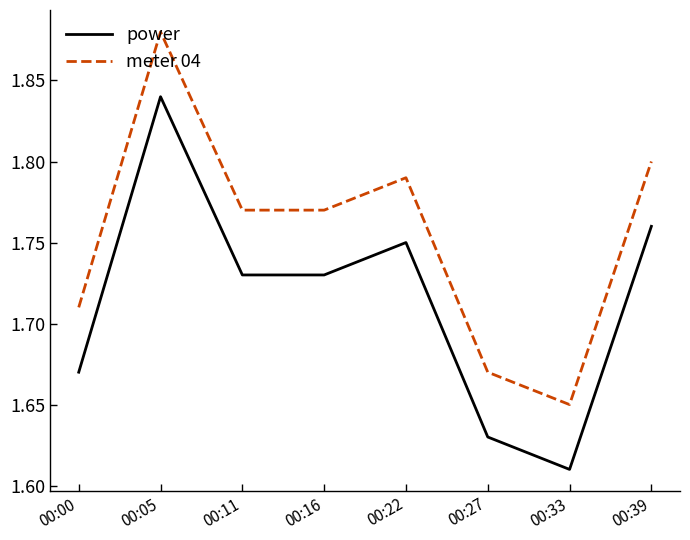

Where is meter 04 nearest to the value 1?

00:33